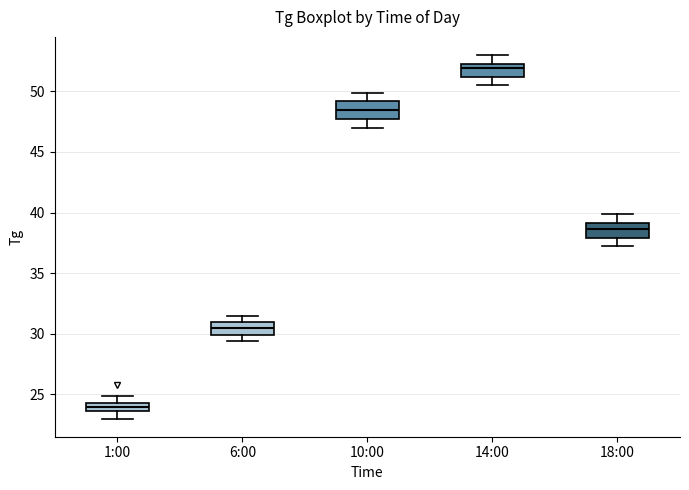

Which box has the highest median line?

14:00